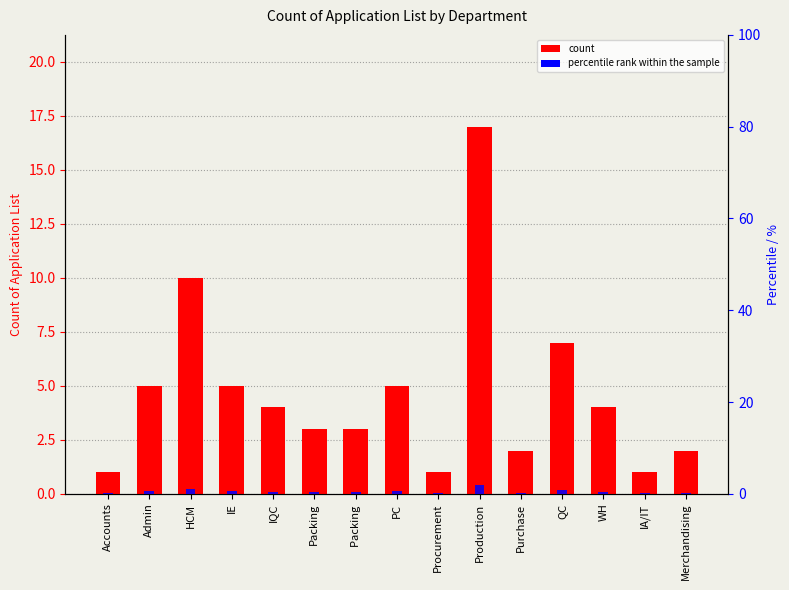

At which label is the value closest to 9?

HCM